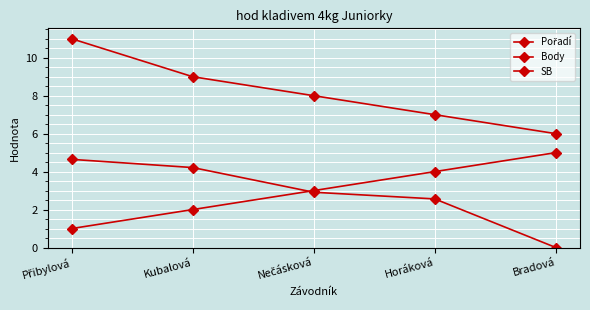

Which category has the lowest value in the Body series?

Bradová